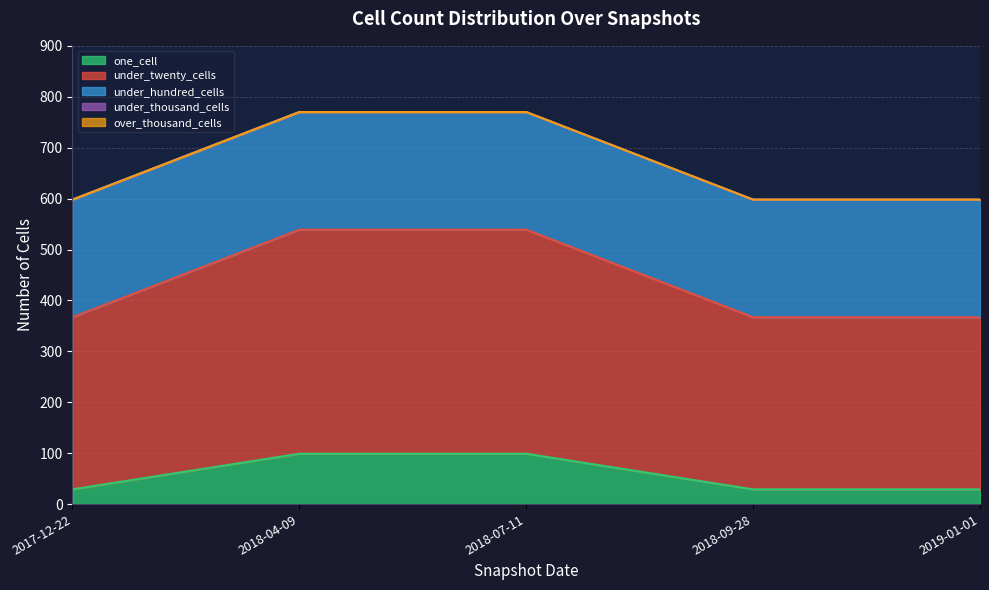

At how many categories does at least one series exceed 306?

5